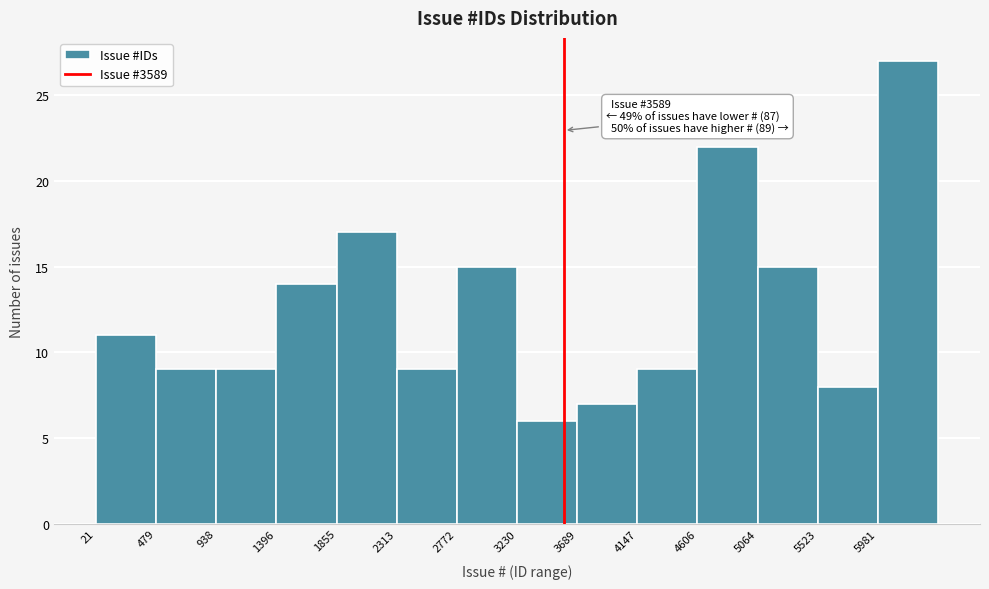

Over which range of the x-axis is the bar tallest?

6000 to 6450